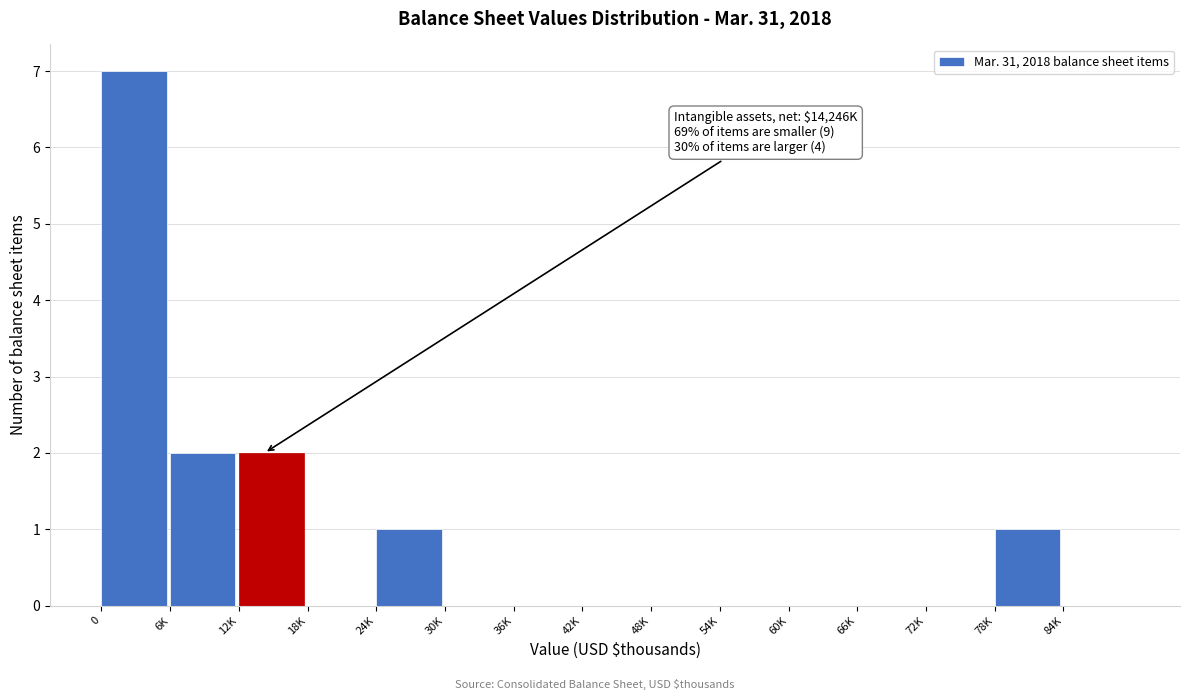

Reading right to left, extract all data points from this chart.

84K=0	78K=1	72K=0	66K=0	60K=0	54K=0	48K=0	42K=0	36K=0	30K=0	24K=1	18K=0	12K=2	6K=2	0=7